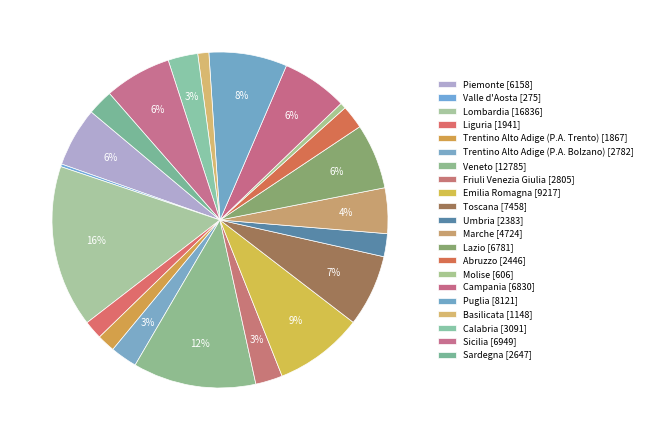

How many slices are in this pie chart?

21